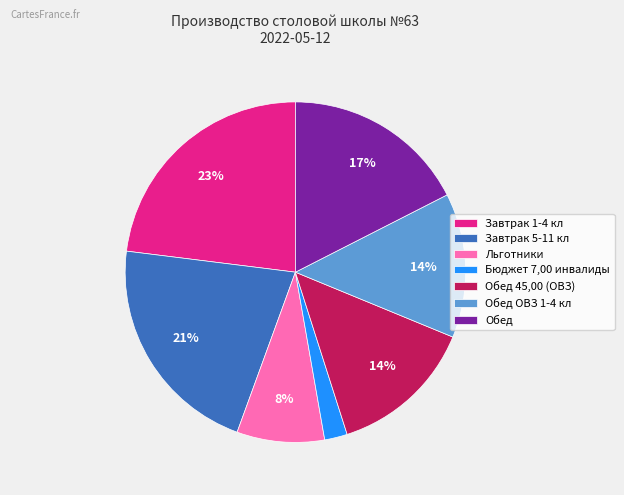

To the nearest percent, what percentage of the pie is Льготники?

8%